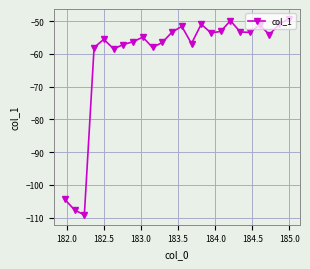

True or false: there are more than 2 points higher than both neighbors.

True